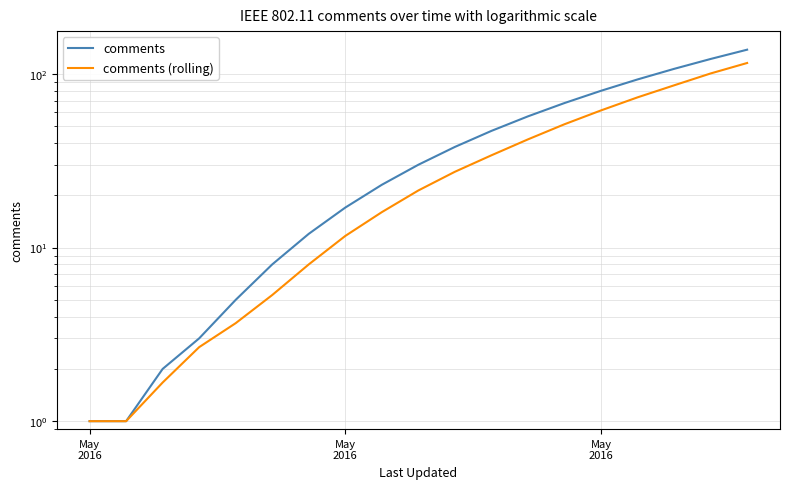

Is this an area chart (filled region under the line)?

No